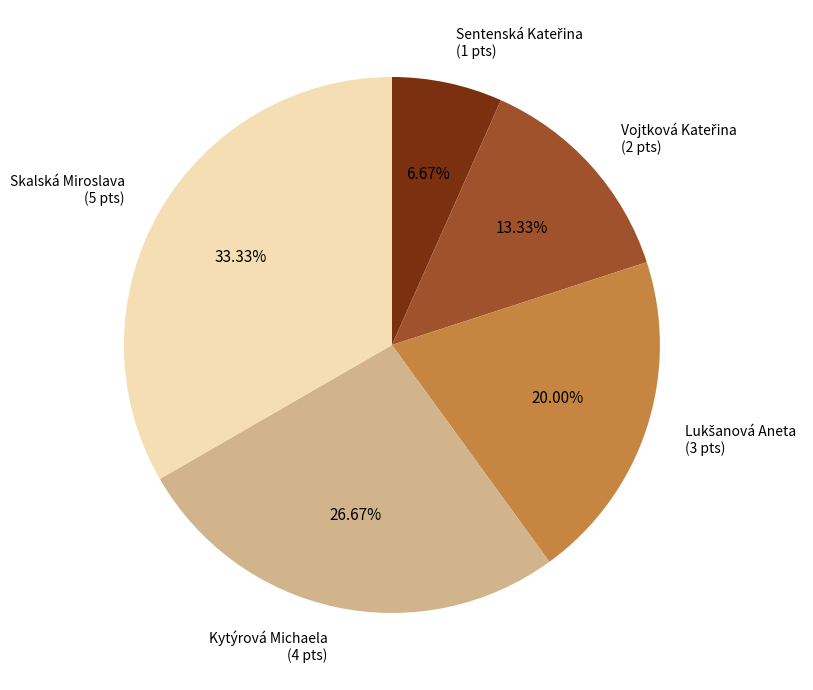

Is there any slice that represents more than half of the pie?

No